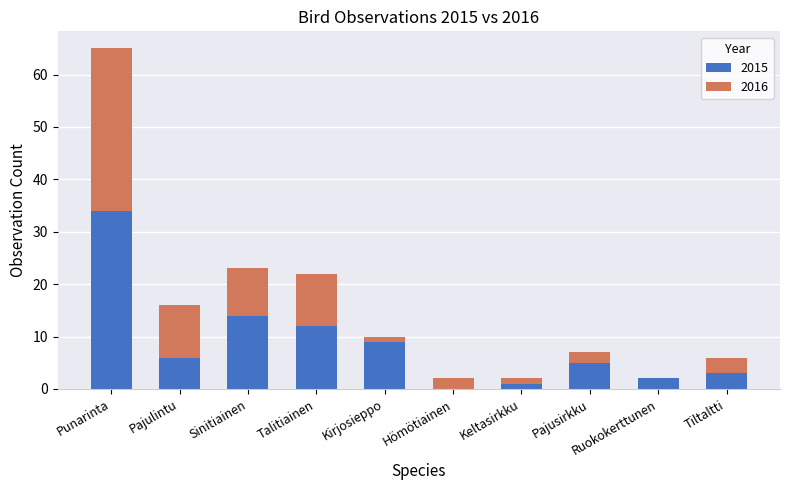

True or false: 2015 has a value of 3 at Tiltaltti.

True